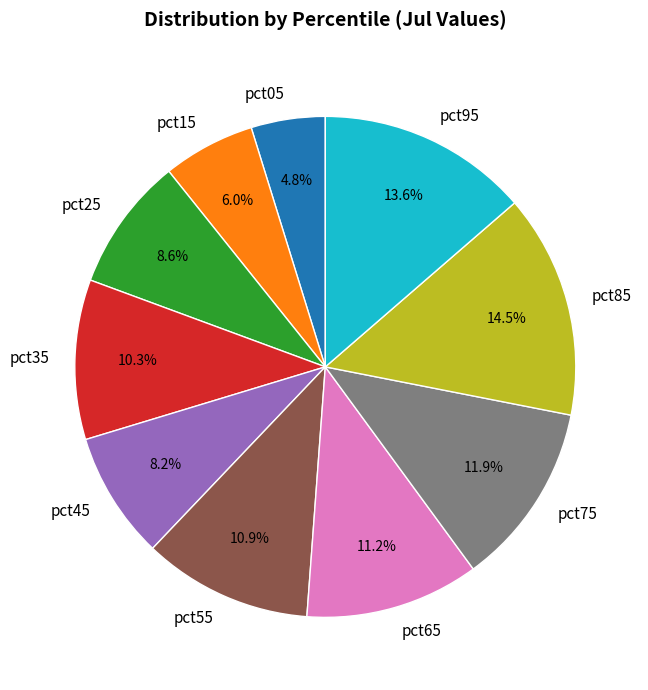

The pct75 slice represents 12% of the pie. True or false?

True